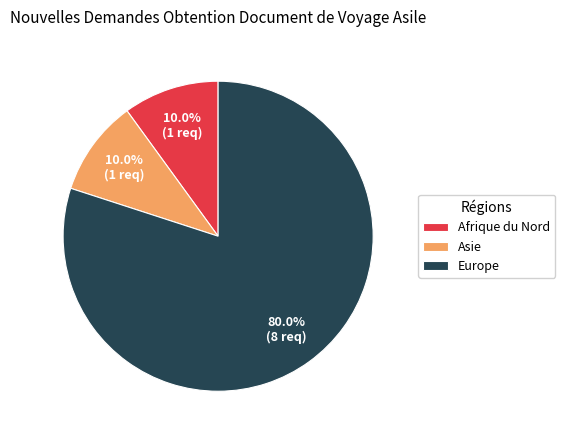

What portion of the pie excludes Afrique du Nord?

90.0%